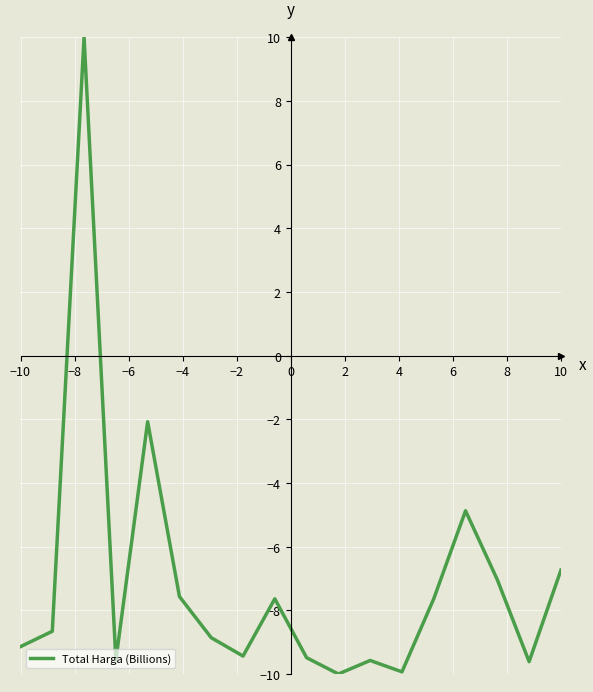

What is the greatest value displayed?

10.0